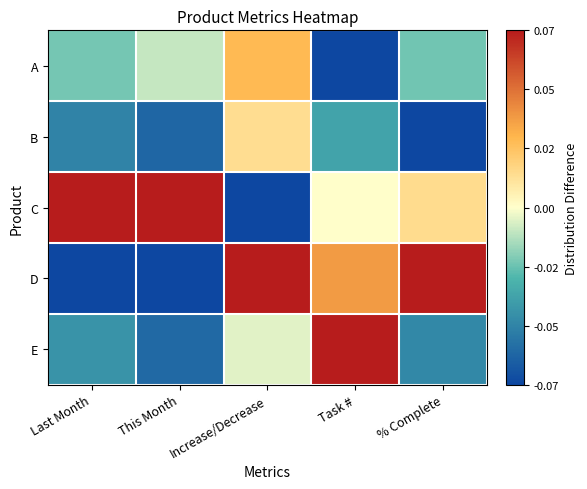

Which series has the largest total across all categories?

C